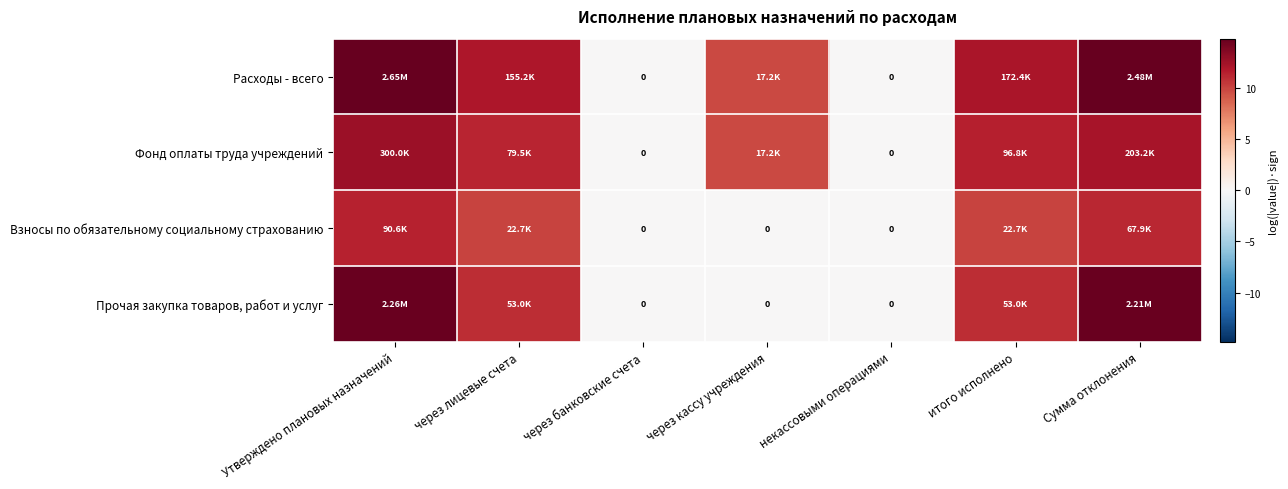

At which label does Прочая закупка товаров, работ и услуг reach its peak?

Утверждено плановых назначений